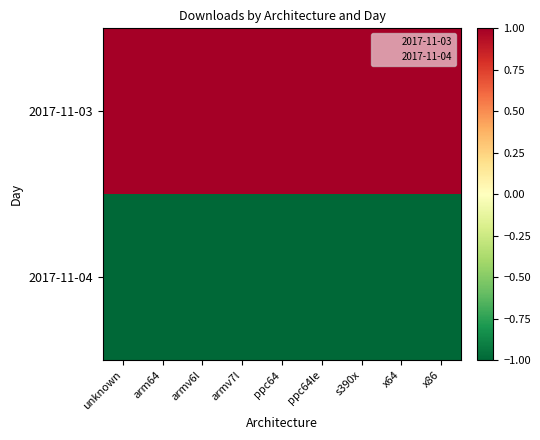

Rank the series at arm64 from highest to lowest value.

2017-11-03, 2017-11-04